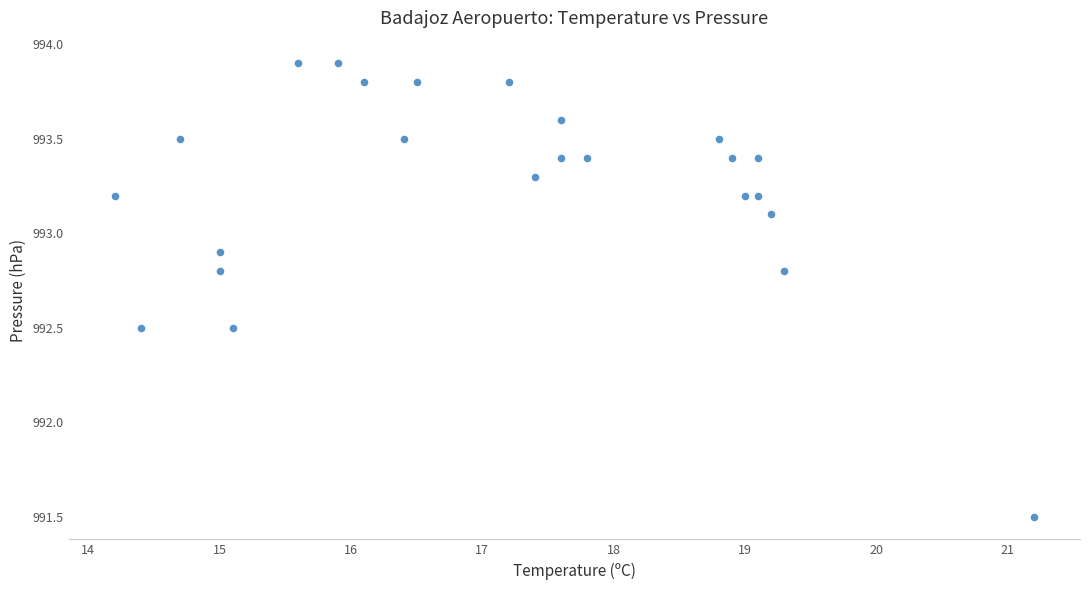

What is the range of X values (max minus min)?

7.0